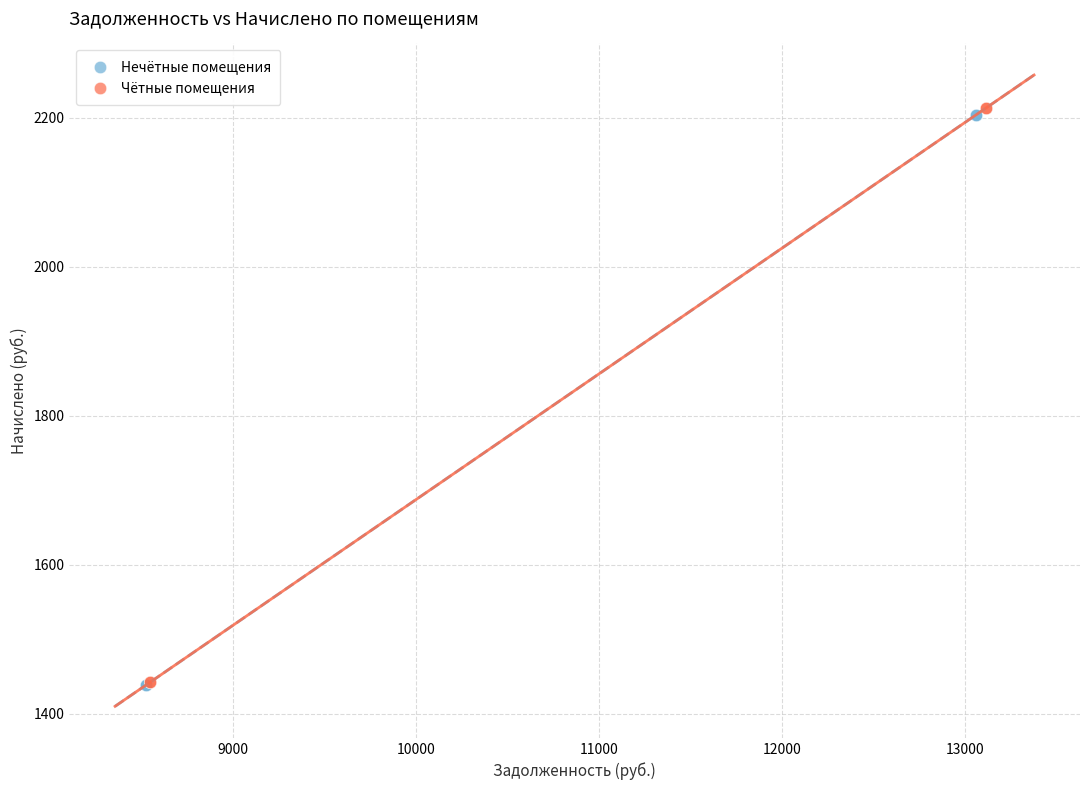

What are all the series names shown in the legend?

Нечётные помещения, Чётные помещения